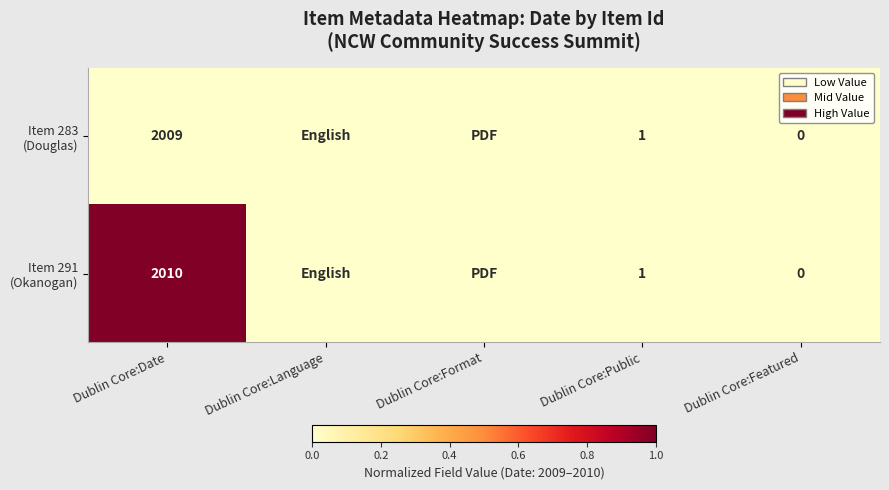

What is the total value across all series at Dublin Core:Date?

4019